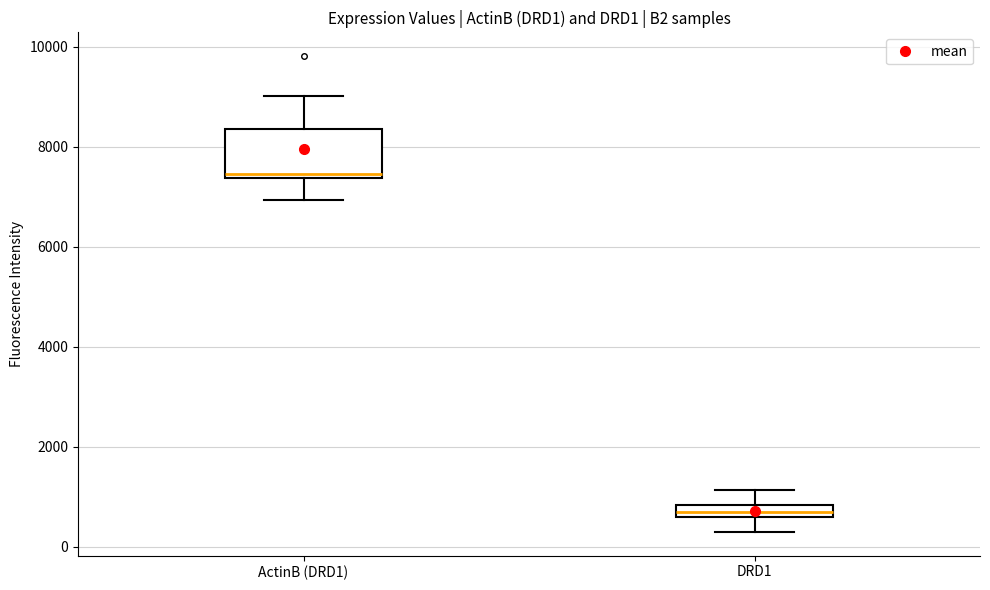

Which box is the tallest, from its lower edge to its upper edge?

ActinB (DRD1)